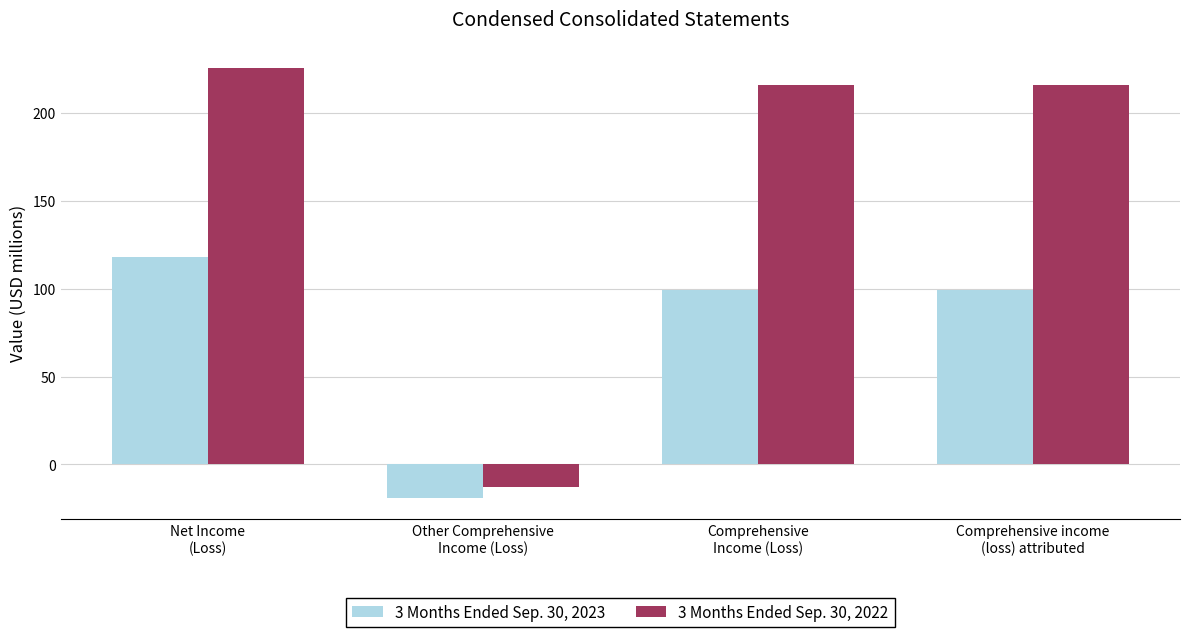

True or false: 3 Months Ended Sep. 30, 2023 has a value of 99 at Comprehensive income
(loss) attributed.

True